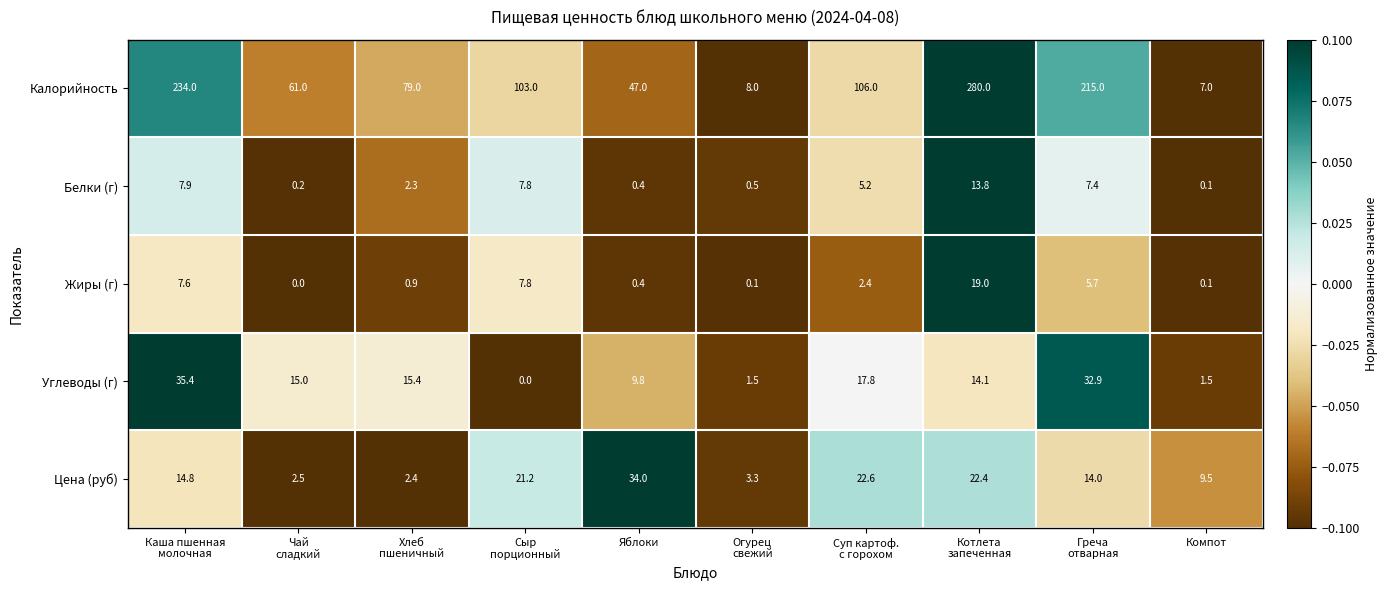

Which category has the highest value in the Цена (руб) series?

Яблоки